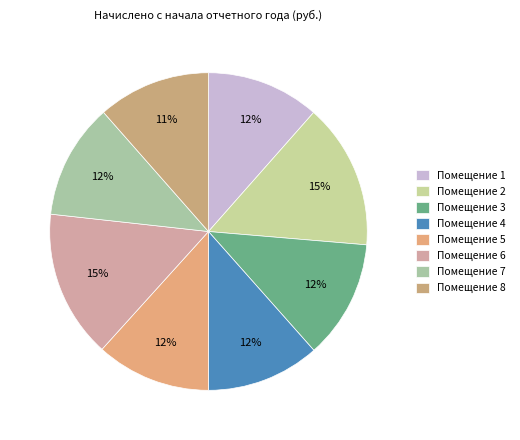

To the nearest percent, what is the difference between the largest and smallest slice percentages?

4%